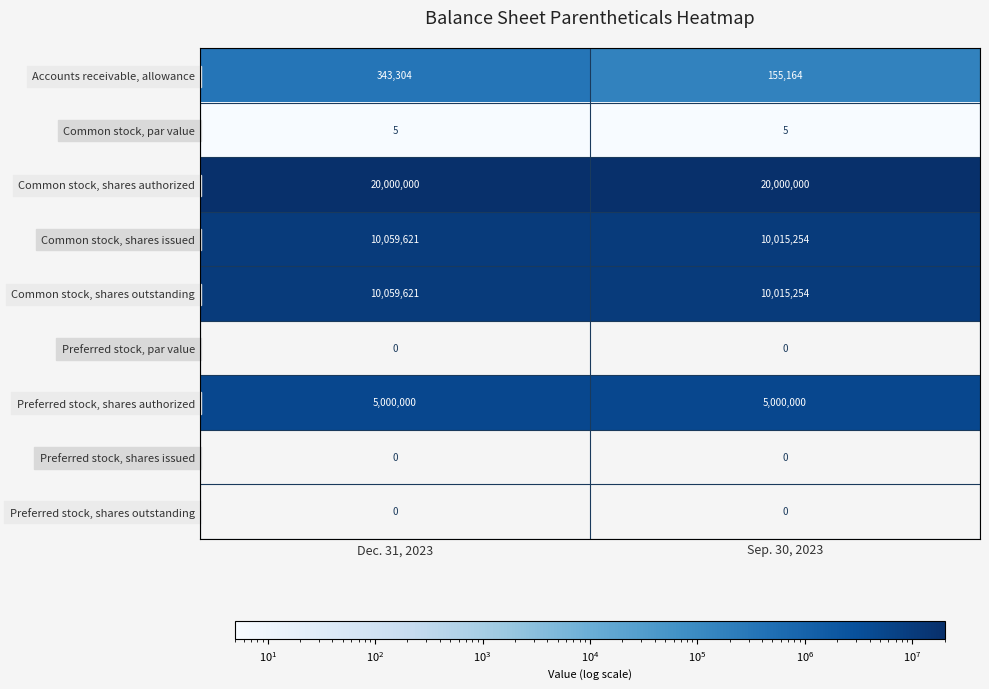

At how many categories does at least one series exceed 13529996?

2